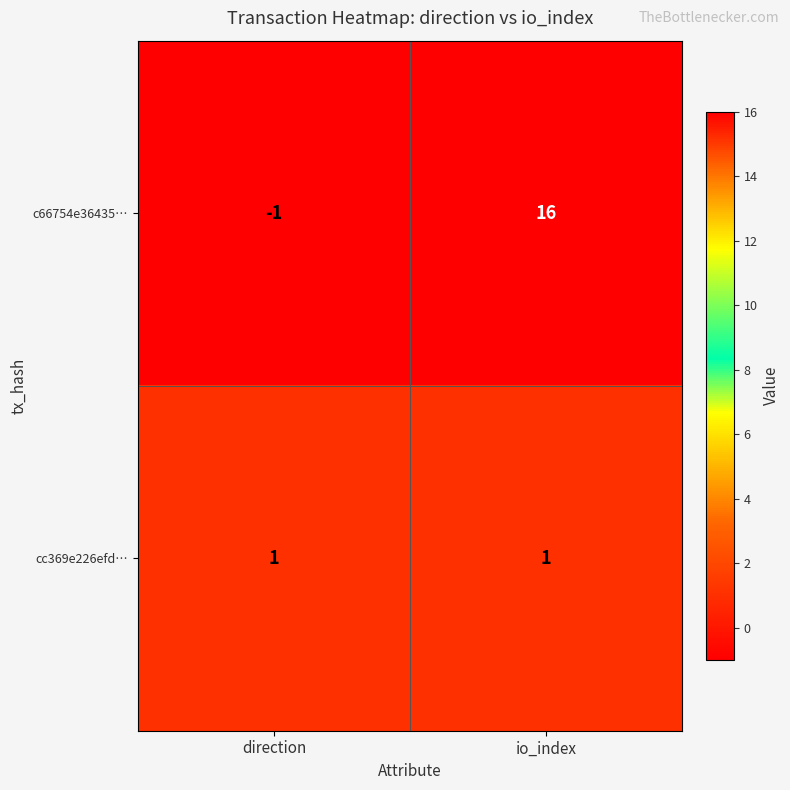

Reading left to right, what are all the values shown in this chart?

c66754e36435…: direction=-1	io_index=16
cc369e226efd…: direction=1	io_index=1